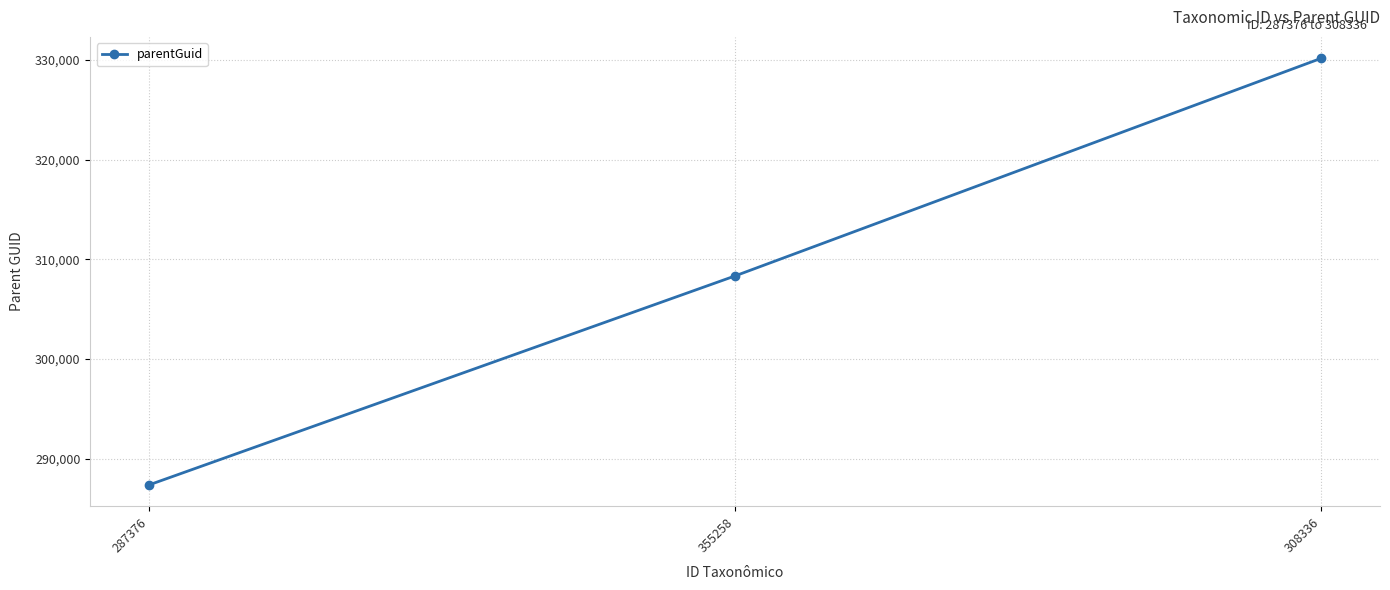

Which has a higher value, 355258 or 308336?

308336